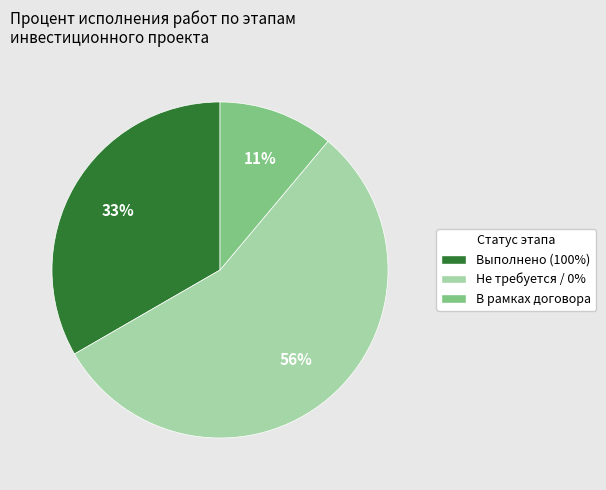

What is the largest slice in the pie chart?

Не требуется / 0%